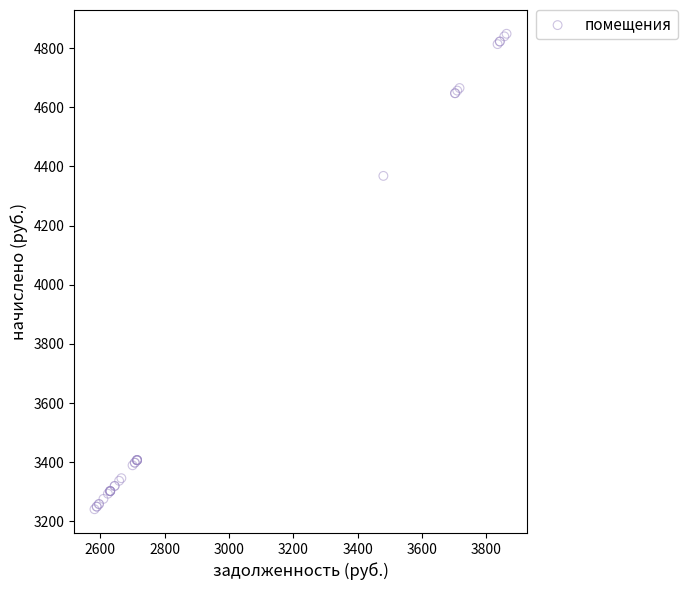

What Y value in the scatter plot is closest to 4044?

4368.0